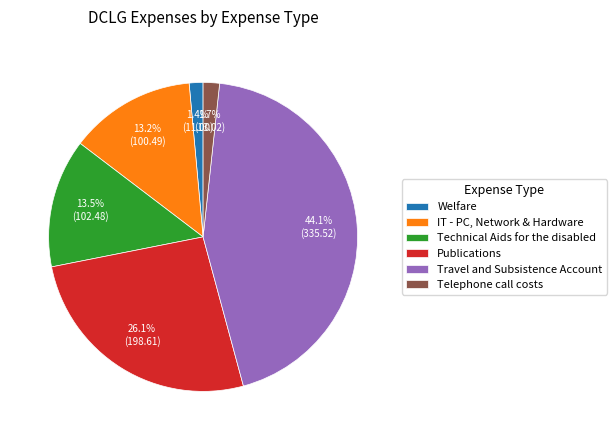

How much of the chart is everything except Publications?

73.9%